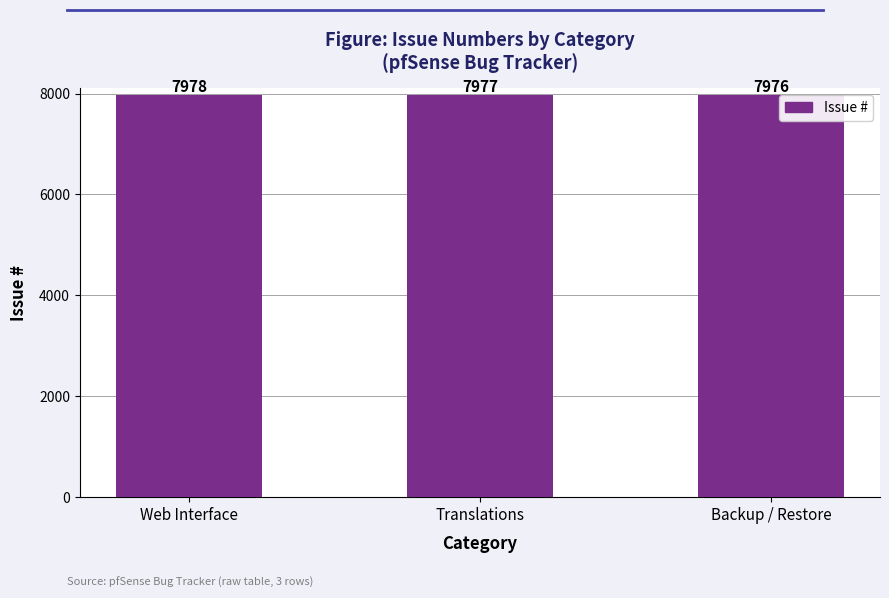

Reading left to right, transcribe all the data shown in this chart.

7978	7977	7976